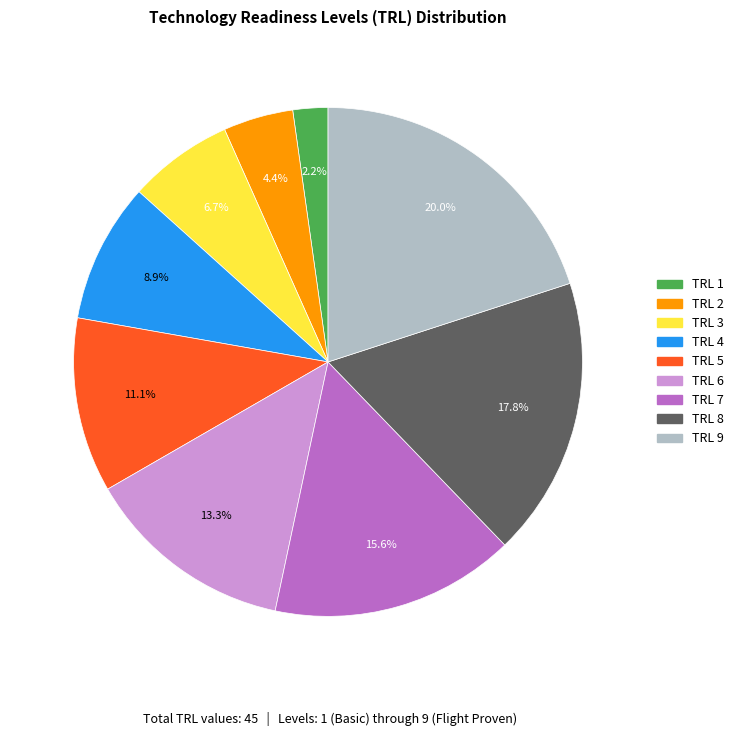

Does TRL 1 represent more than half of the total?

No